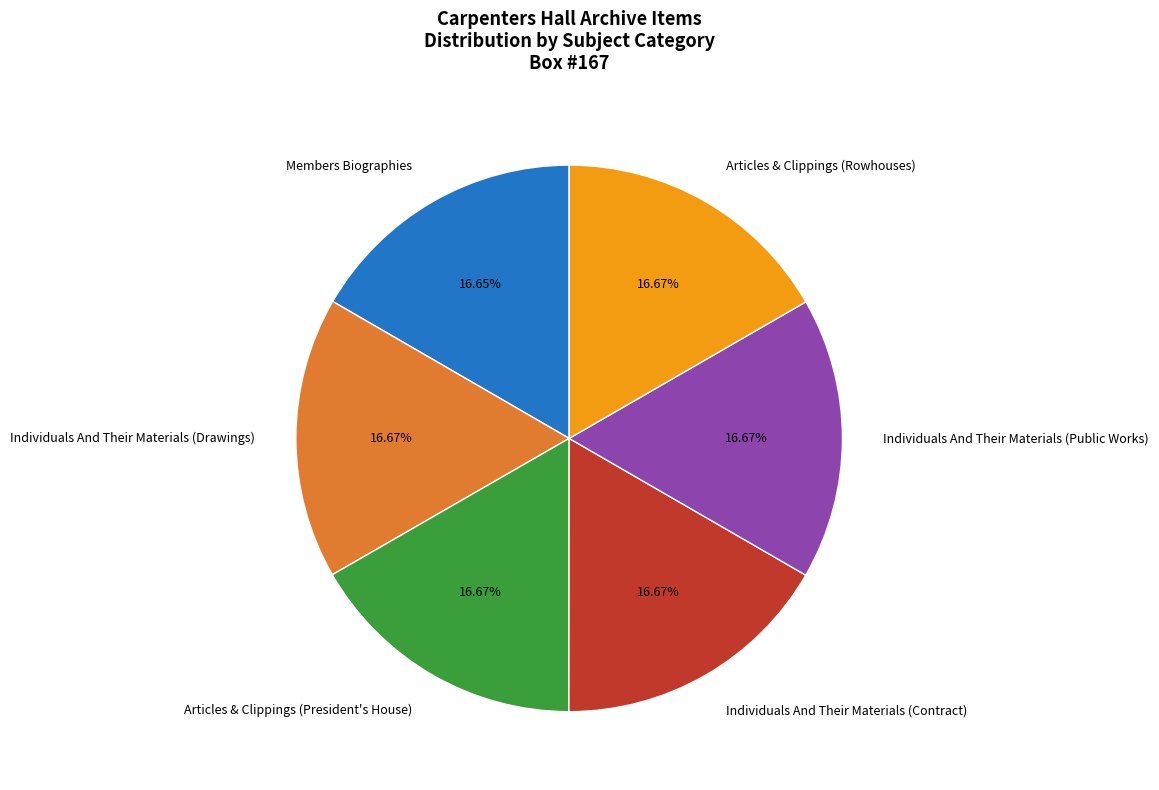

Is there any slice that represents more than half of the pie?

No